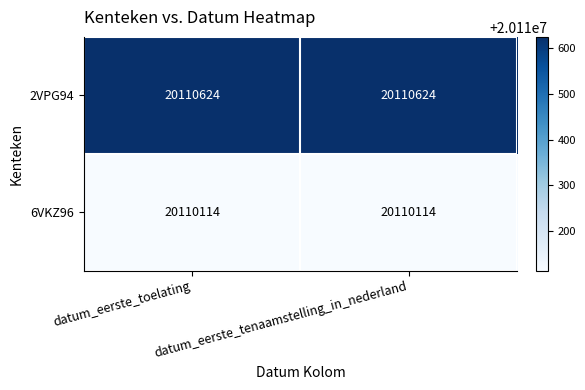

Which series has the largest total across all categories?

2VPG94